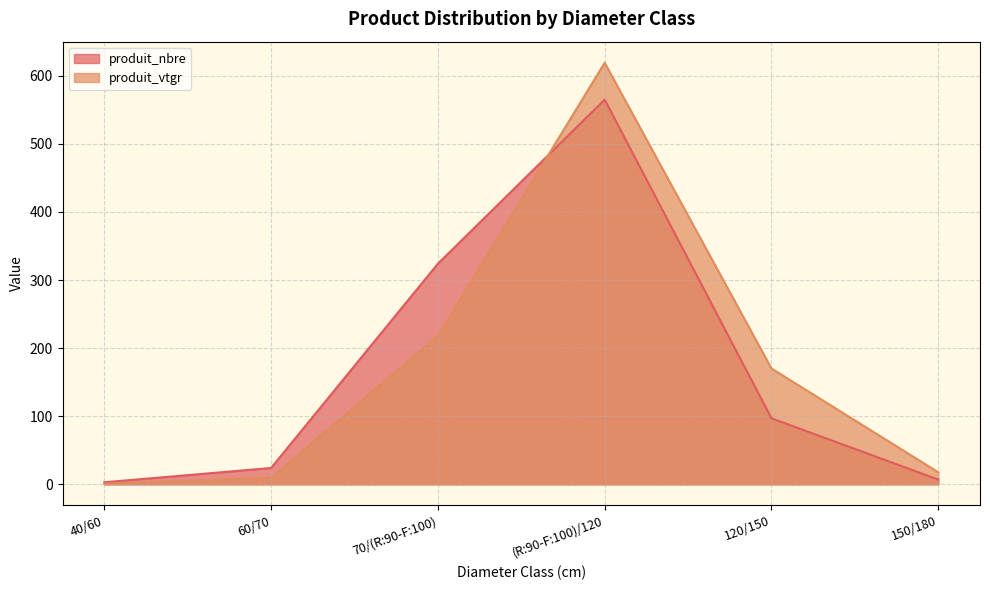

The value of produit_vtgr at 150/180 is 3.6. True or false?

False